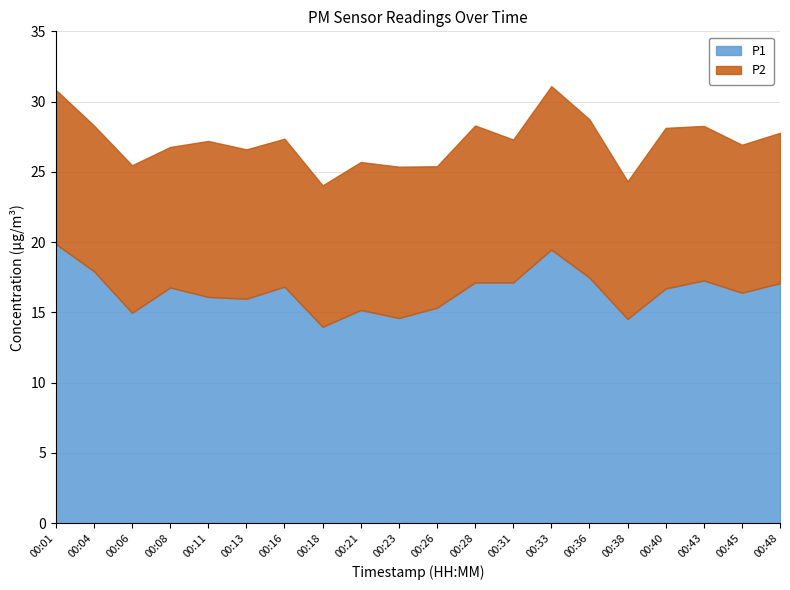

Between 00:11 and 00:38, which is larger?

00:11